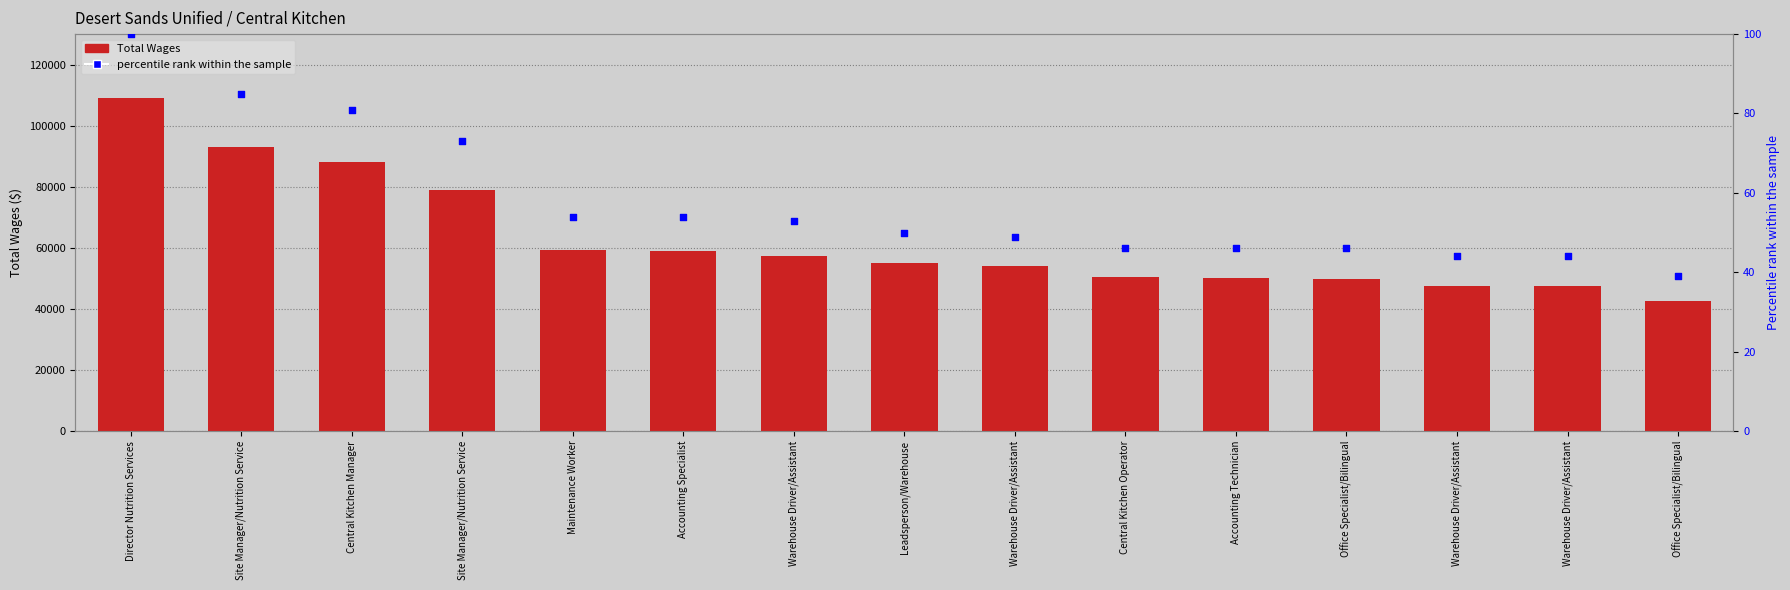

Which has a higher value, Accounting Technician or Warehouse Driver/Assistant?

Warehouse Driver/Assistant